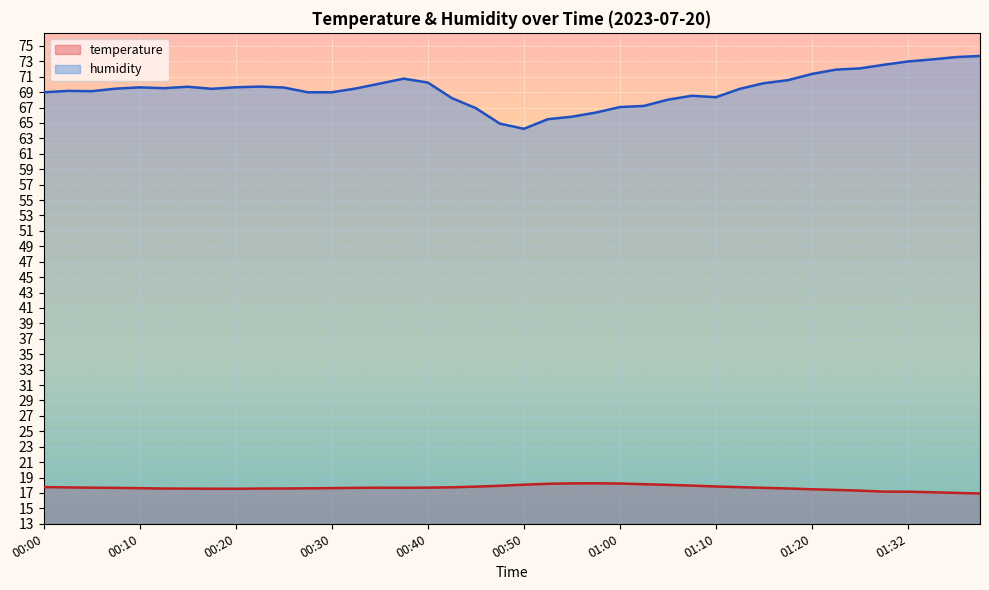

Which category has the lowest value in the humidity series?

00:50